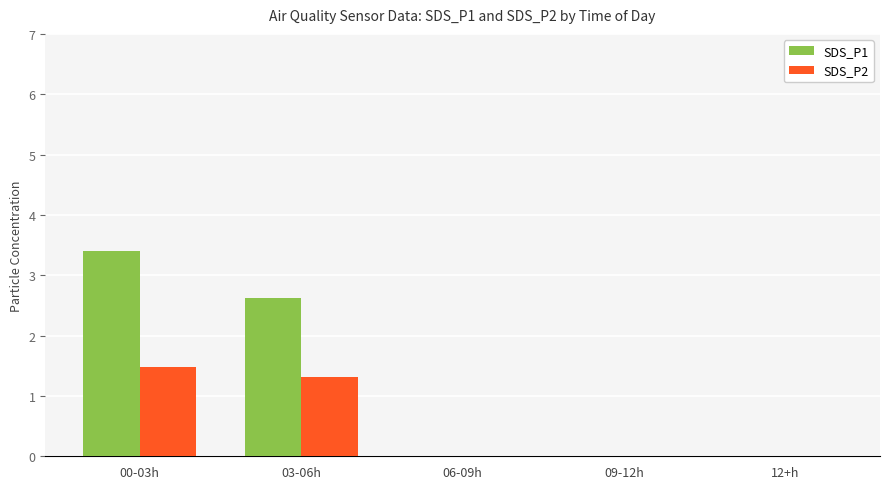

What is the maximum value for SDS_P1?

3.4